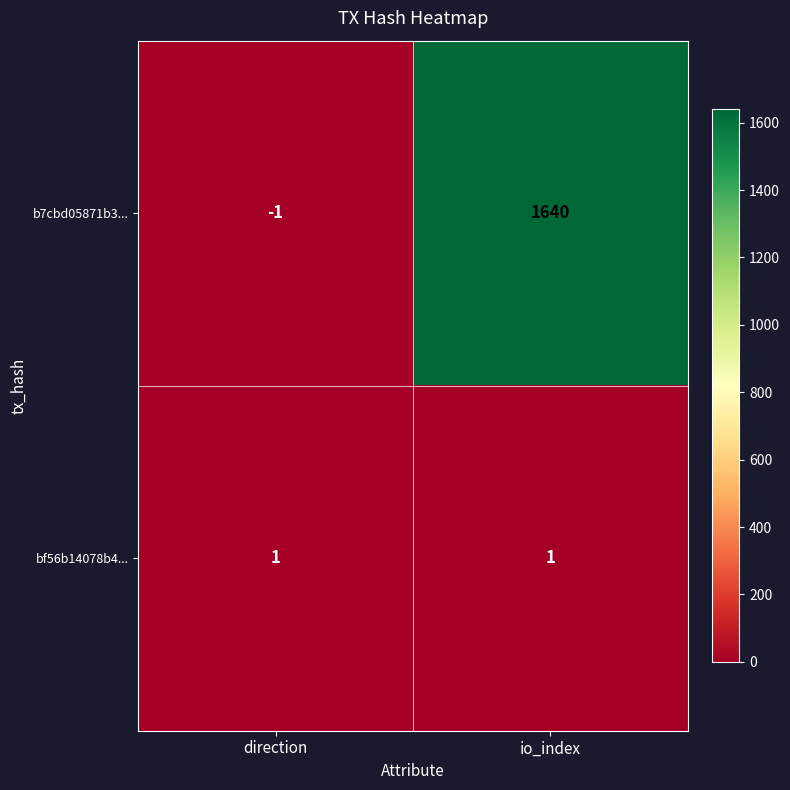

Reading left to right, what are all the values shown in this chart?

b7cbd05871b3...: -1	1640
bf56b14078b4...: 1	1